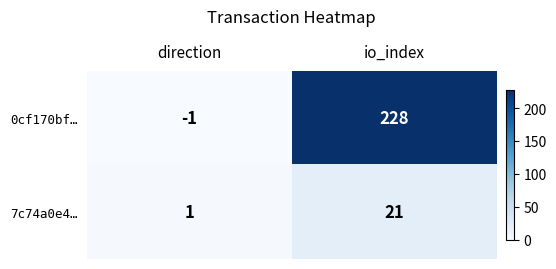

What is the sum of all 7c74a0e4… values?

22